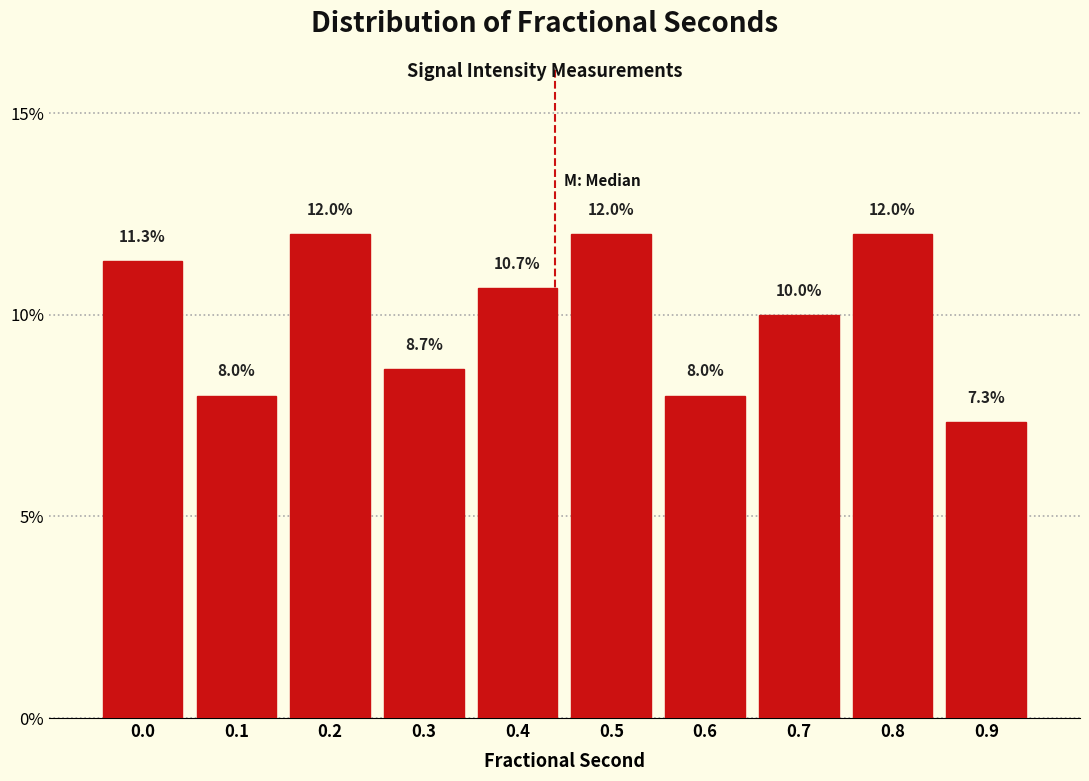

Reading right to left, list all the values displayed in this chart.

0.9=7.3	0.8=12.0	0.7=10.0	0.6=8.0	0.5=12.0	0.4=10.7	0.3=8.7	0.2=12.0	0.1=8.0	0.0=11.3